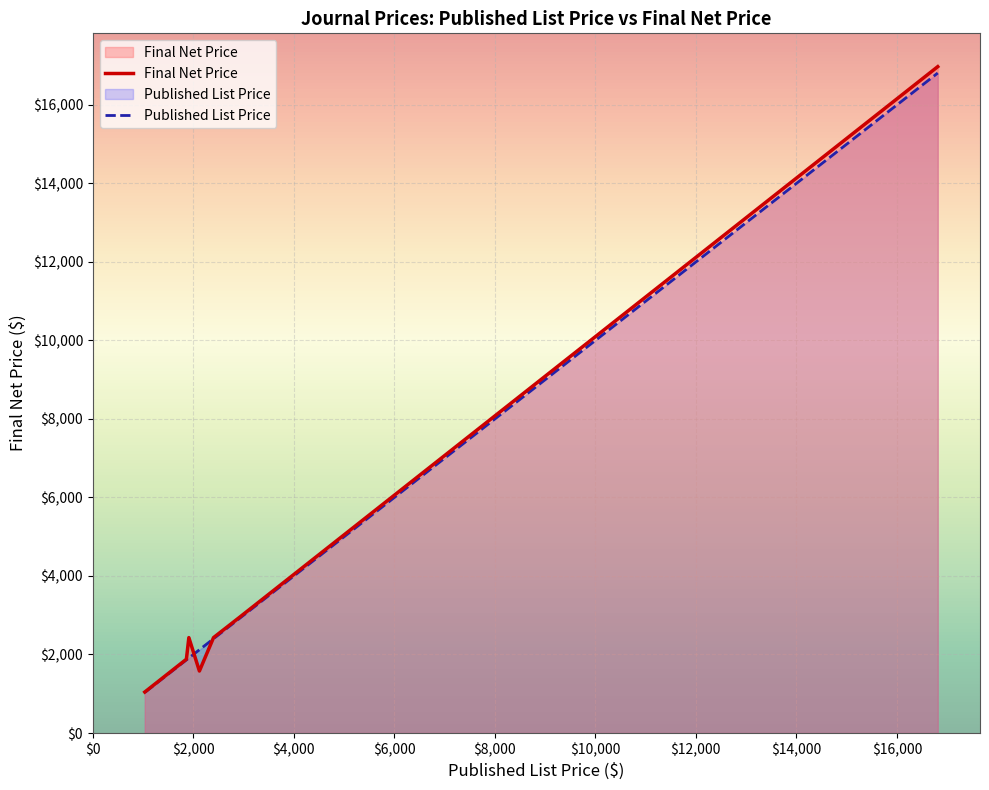

Which series has the widest spread of values?

Final Net Price